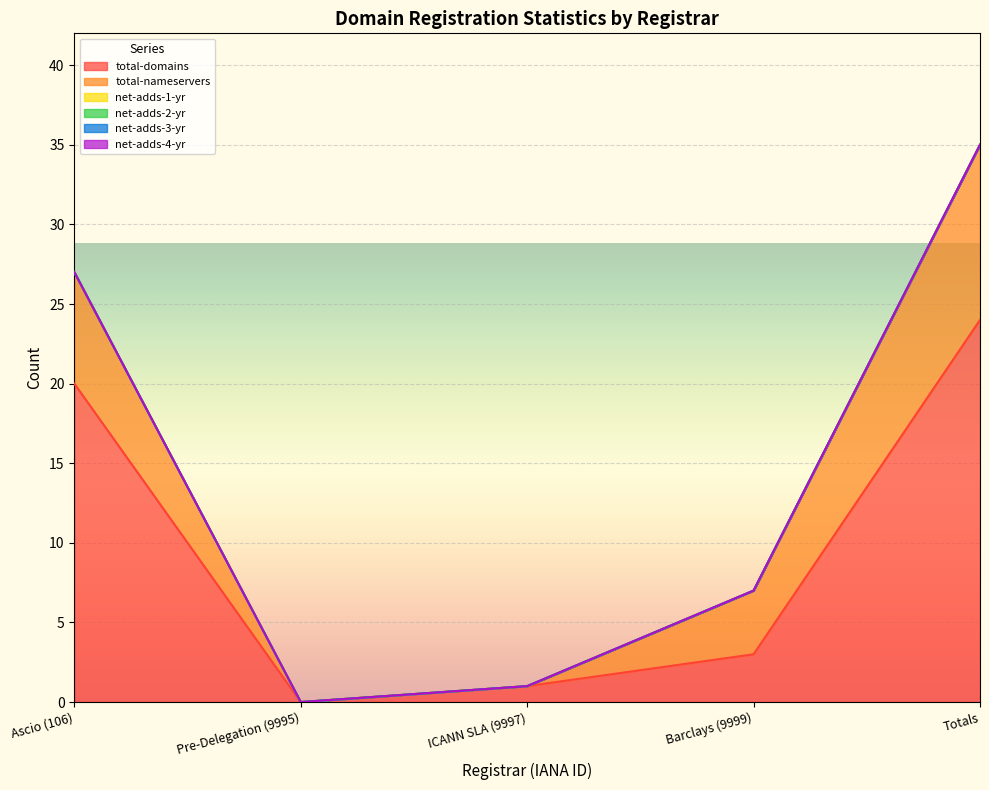

Which has a higher value, Barclays (9999) or Totals?

Totals